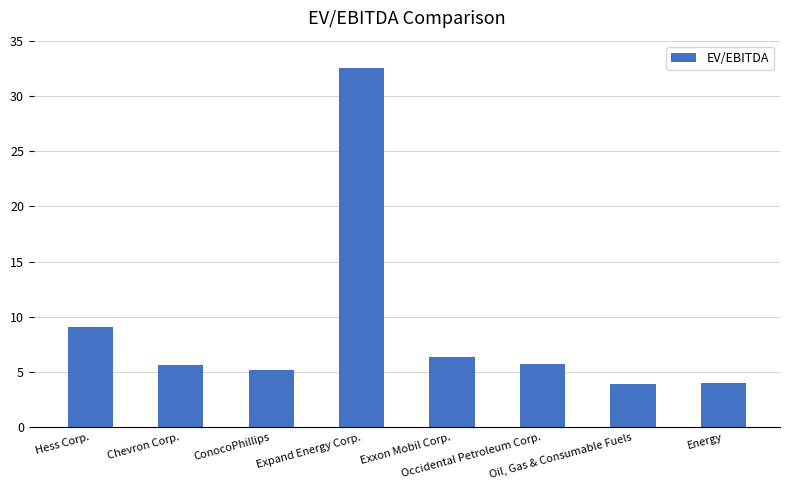

What is the minimum value shown in the chart?

3.9